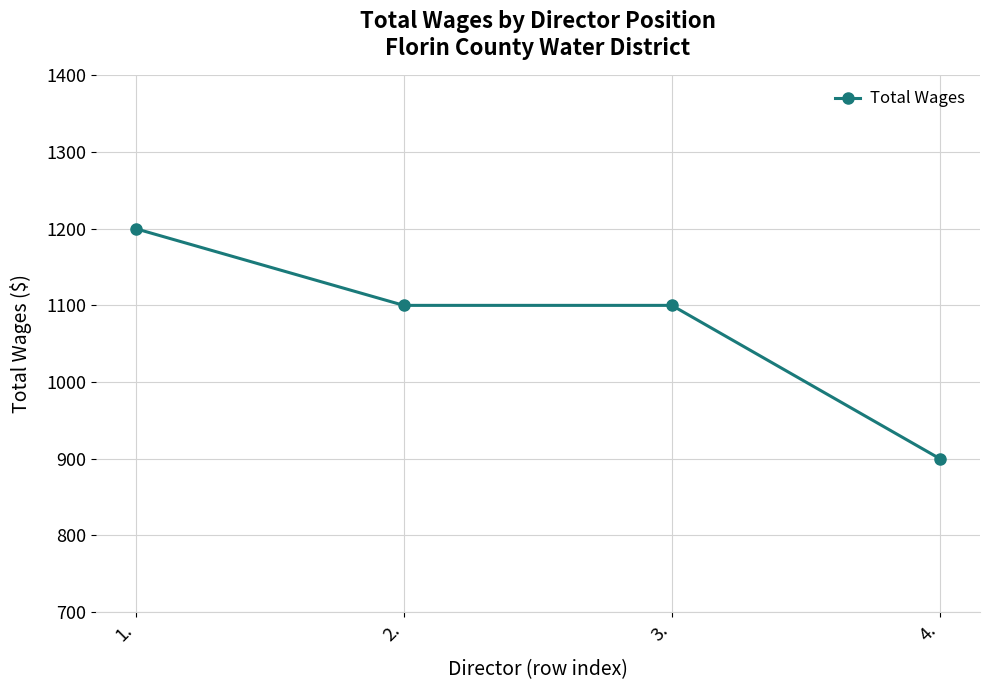

Reading left to right, list all the values displayed in this chart.

1200	1100	1100	900